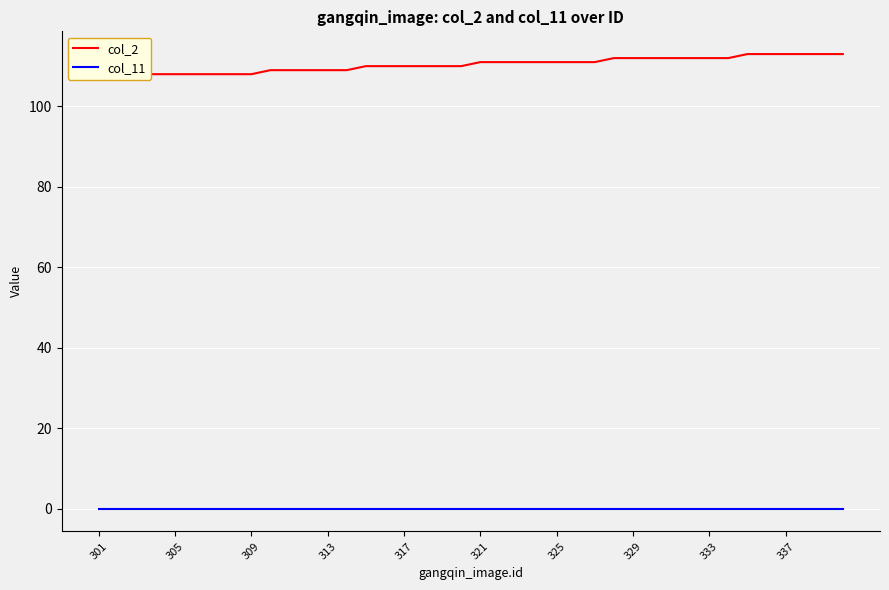

At how many categories does at least one series exceed 13?

40